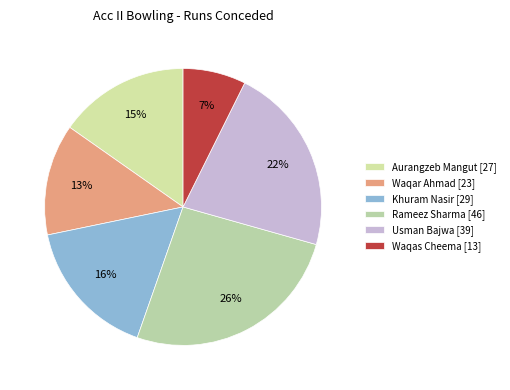

What percentage is the Usman Bajwa [39] slice, to the nearest percent?

22%